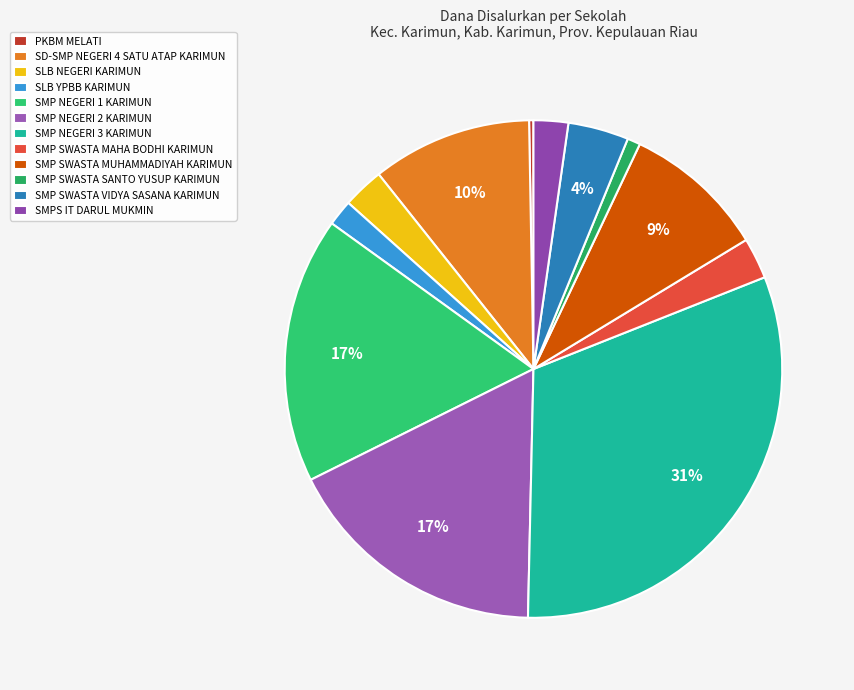

To the nearest percent, what is the difference between the largest and smallest slice percentages?

31%